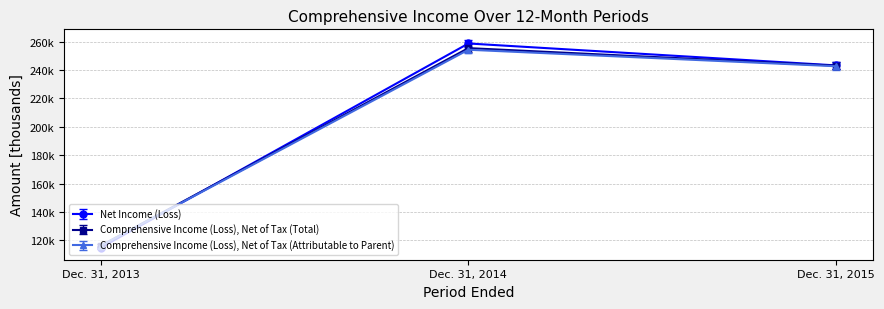

What is the sum of all Net Income (Loss) values?

616752